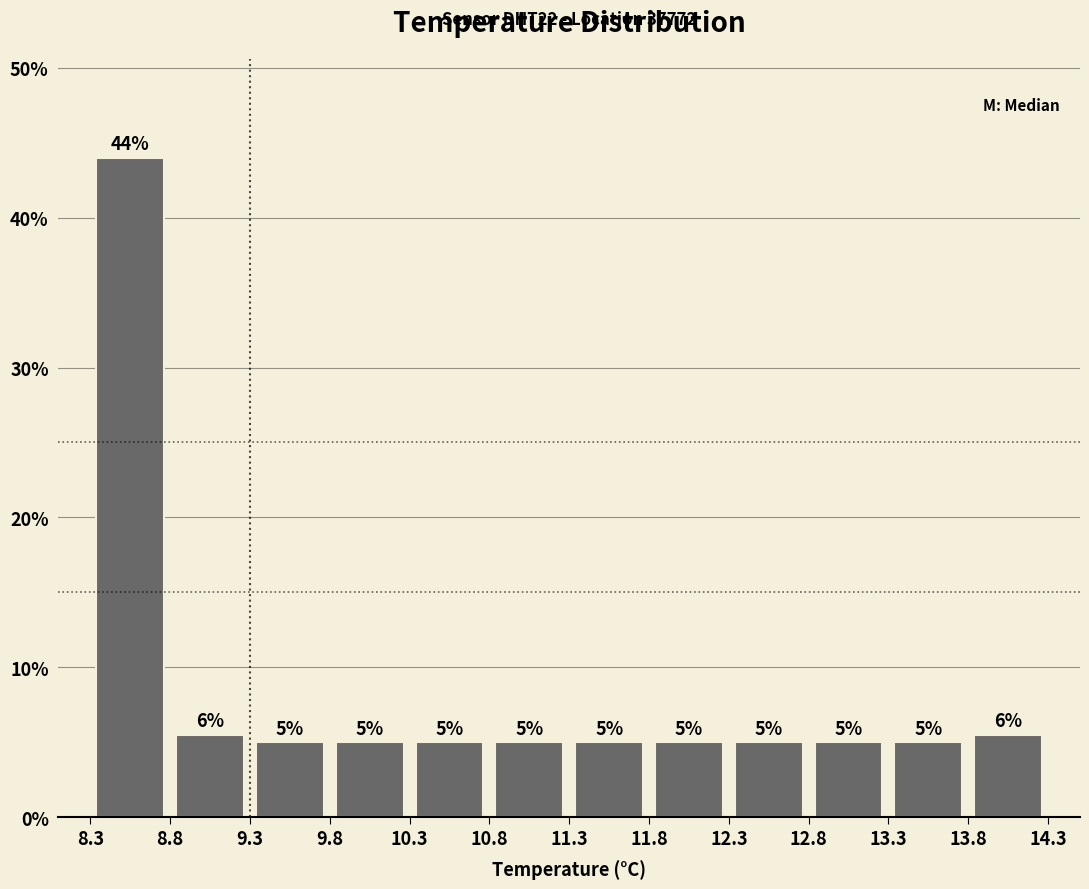

Which range on the x-axis has the tallest bar?

8.3 to 8.8